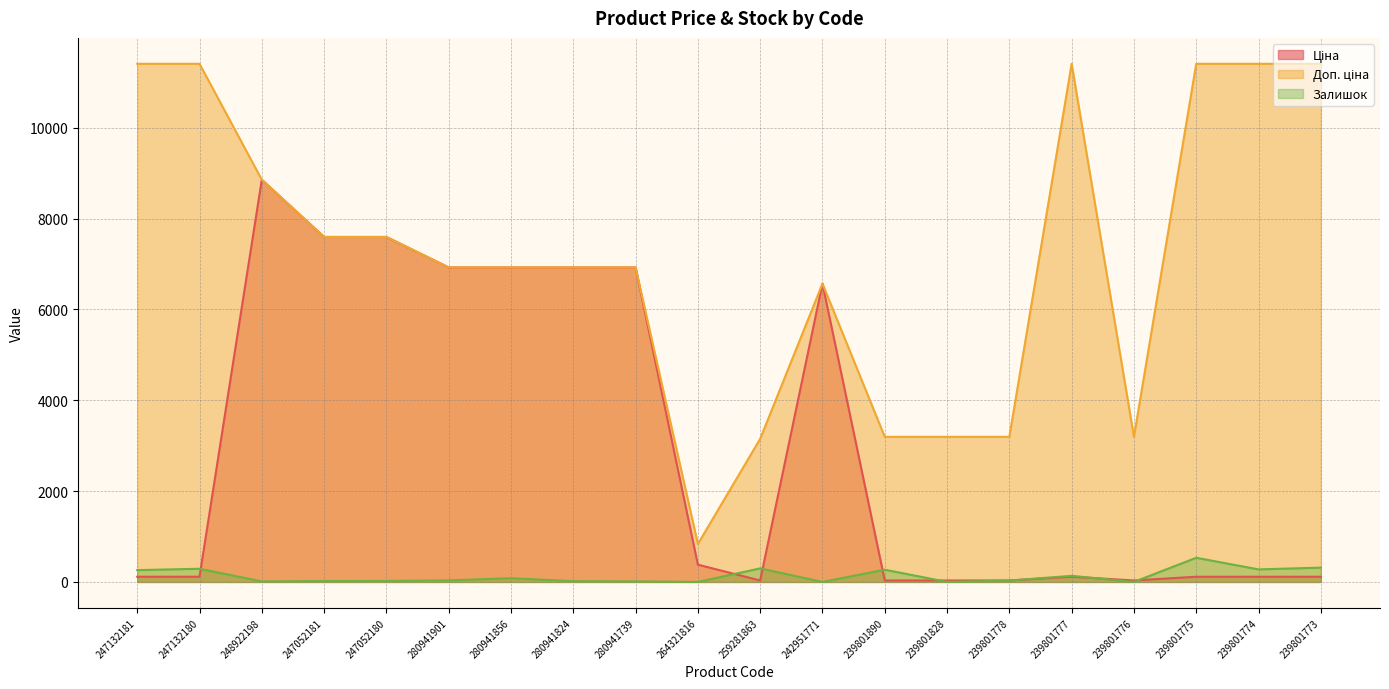

True or false: Доп. ціна and Залишок intersect in this chart.

False